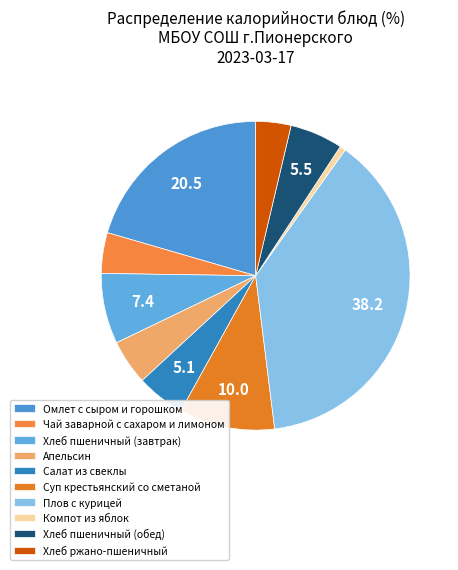

Approximately how many times larger is the value at Плов с курицей compared to Хлеб ржано-пшеничный?

10.3